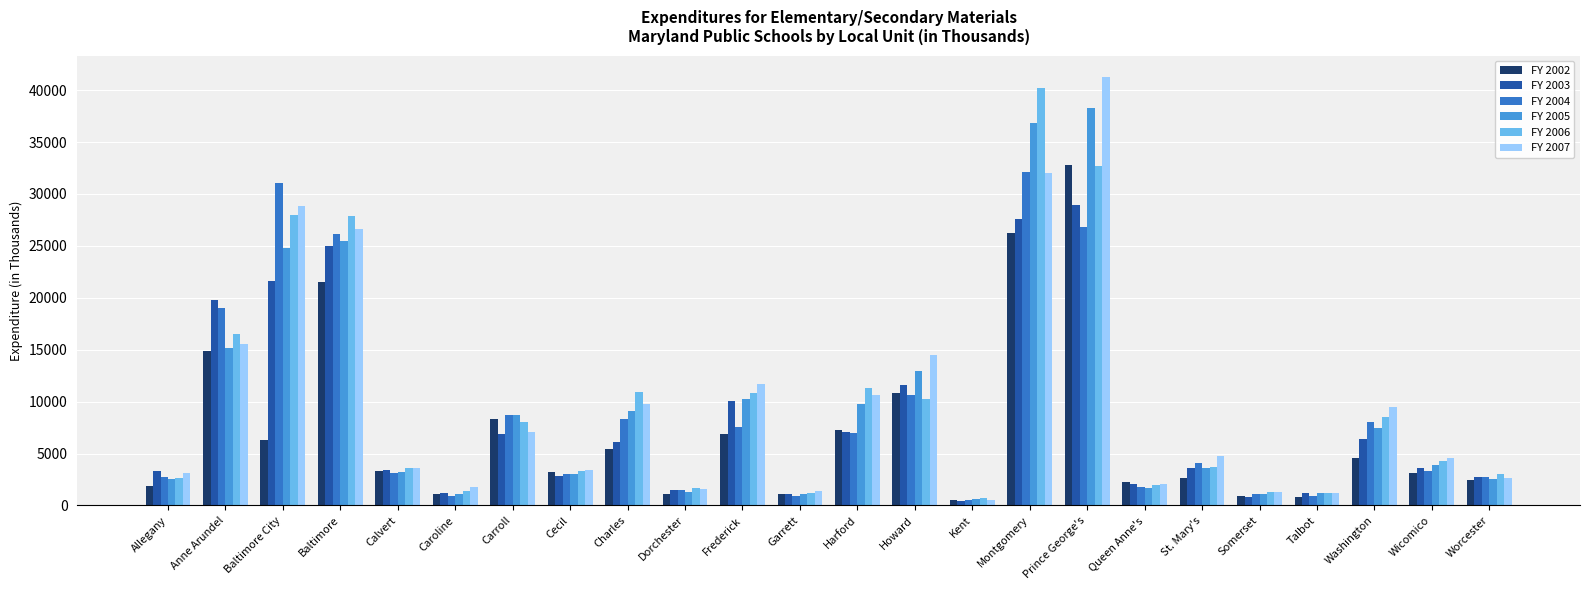

What are all the series names shown in the legend?

FY 2002, FY 2003, FY 2004, FY 2005, FY 2006, FY 2007